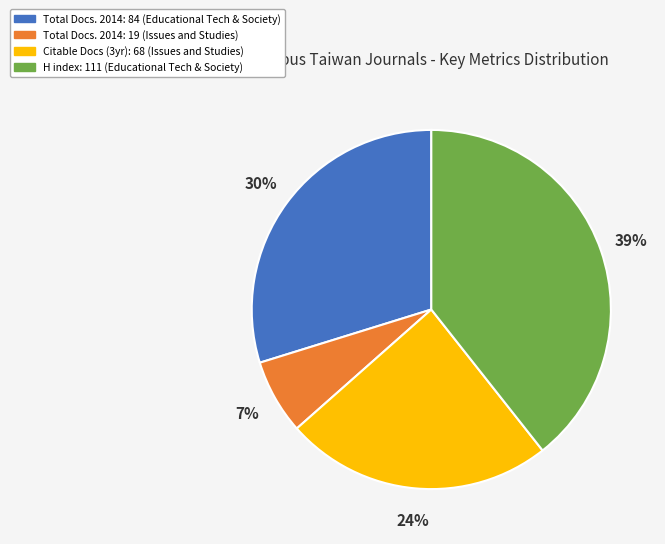

Rank the categories by value from highest to lowest.

H index: 111 (Educational Tech & Society), Total Docs. 2014: 84 (Educational Tech & Society), Citable Docs (3yr): 68 (Issues and Studies), Total Docs. 2014: 19 (Issues and Studies)